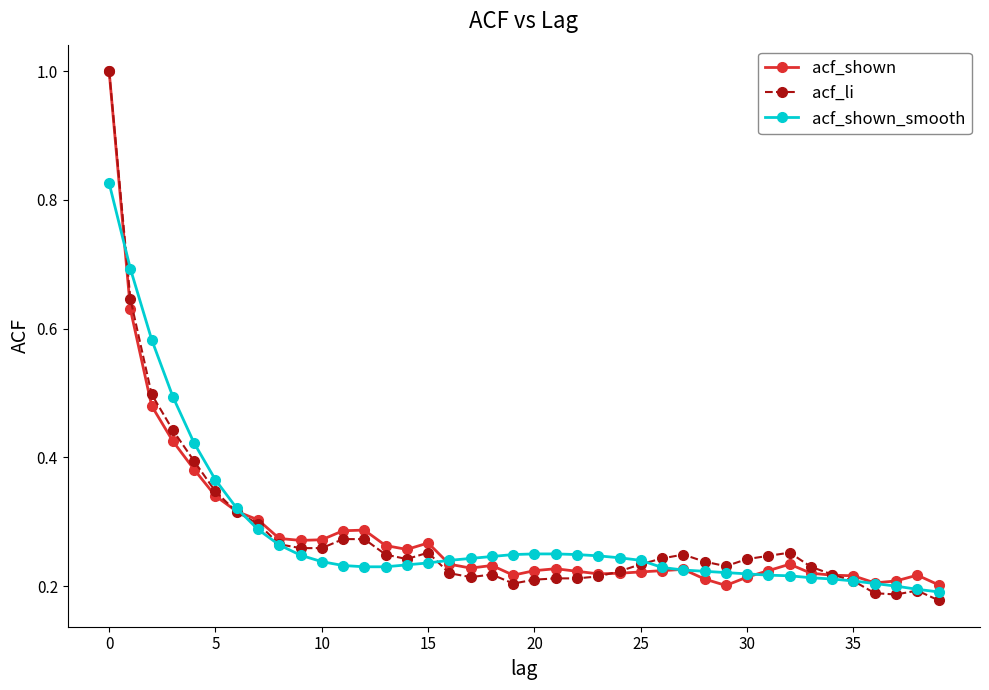

Rank the series by their average value, from highest to lowest.

acf_shown_smooth, acf_shown, acf_li